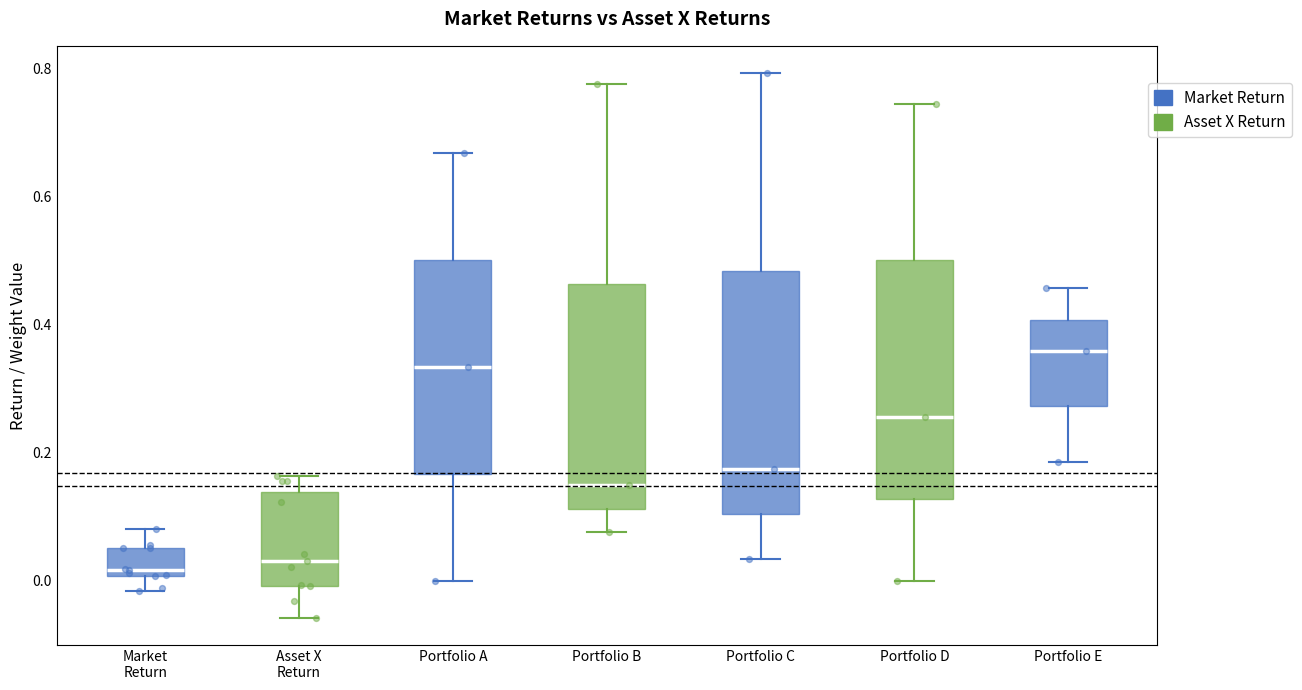

Where is the upper edge of the box for Portfolio B on the y-axis? The values are not printed on the chart, so give them approximately, as read against the axis.

0.46